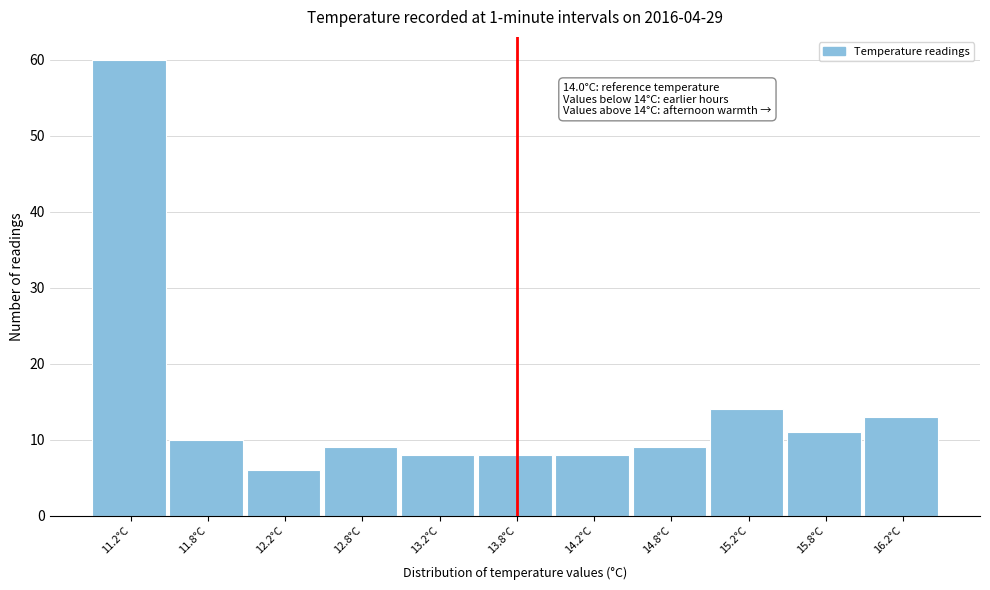

Reading left to right, what are all the values shown in this chart?

11.2°C=60	11.8°C=10	12.2°C=6	12.8°C=9	13.2°C=8	13.8°C=8	14.2°C=8	14.8°C=9	15.2°C=14	15.8°C=11	16.2°C=13